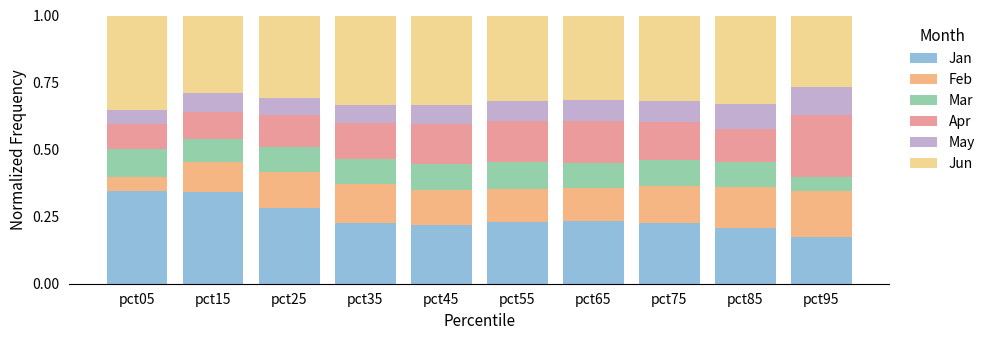

What is the total value across all series at pct05?

1.0